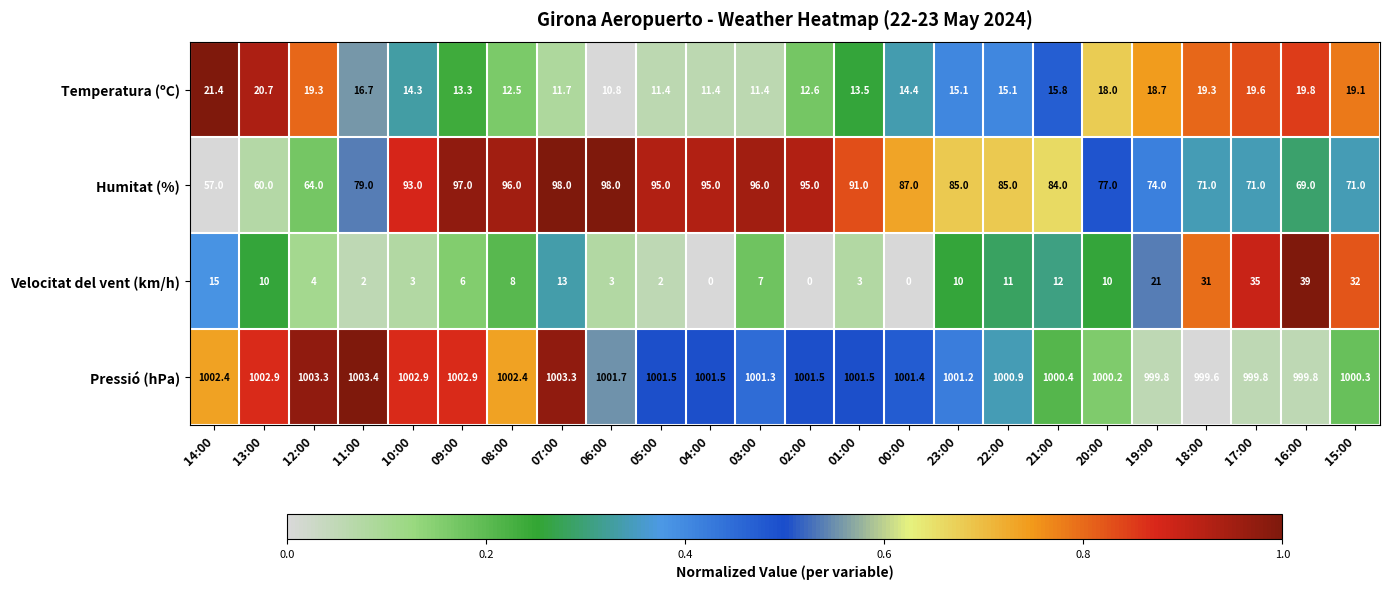

Which series has the largest total across all categories?

Pressió (hPa)